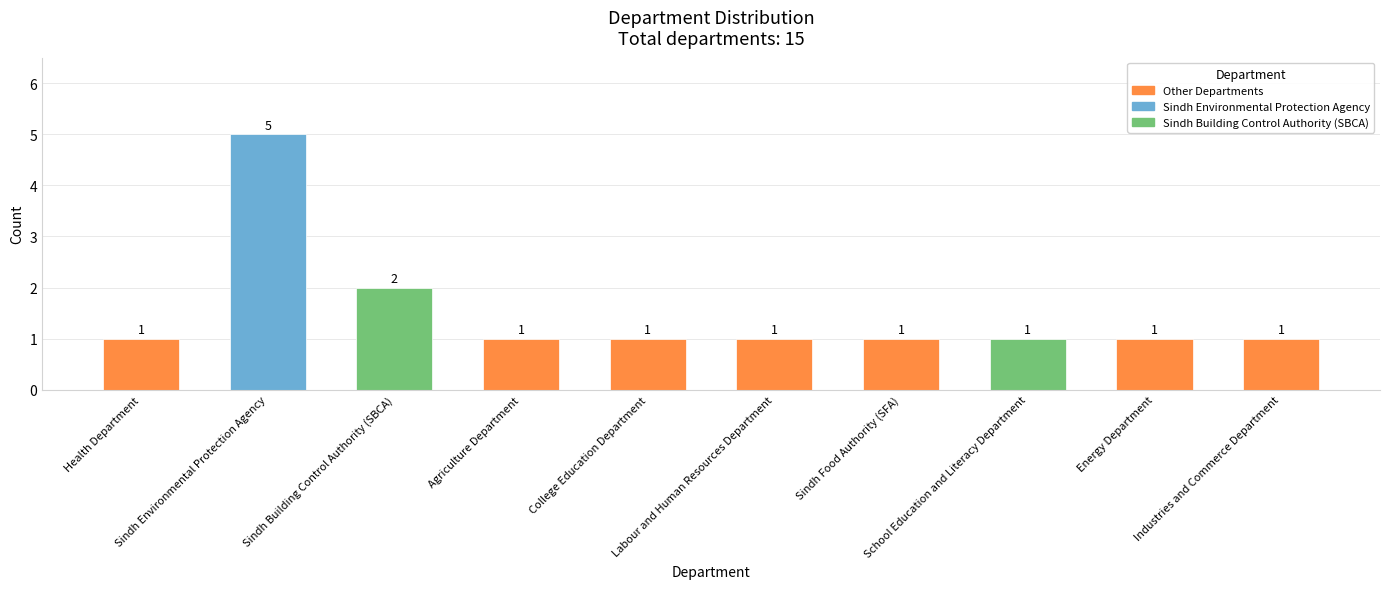

Does the chart contain stacked bars?

No